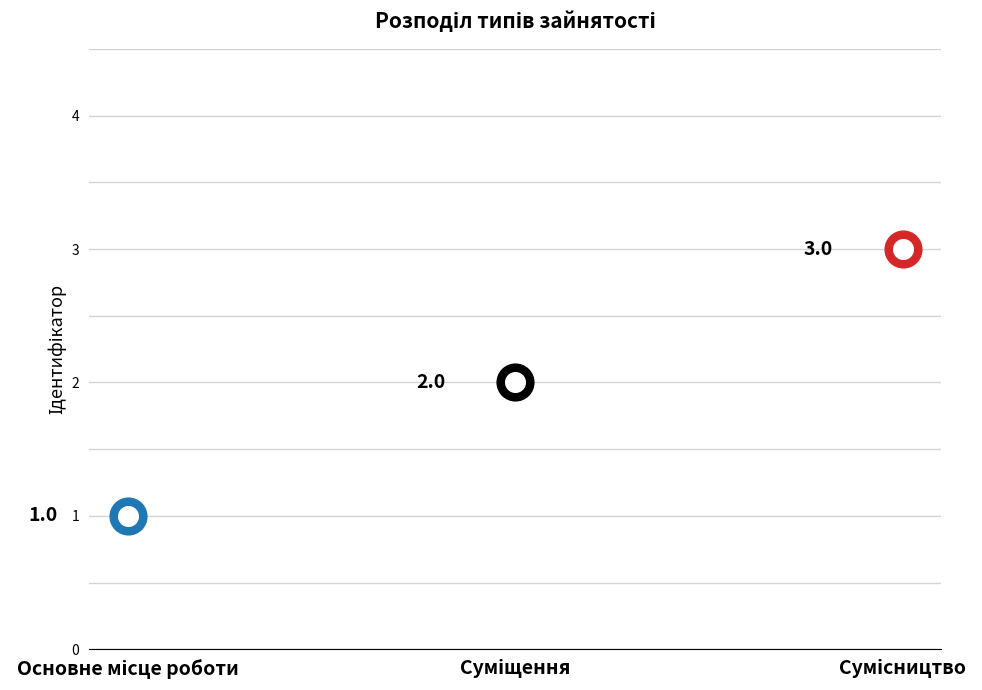

Approximately how many times larger is the value at Сумісництво compared to Суміщення?

1.5